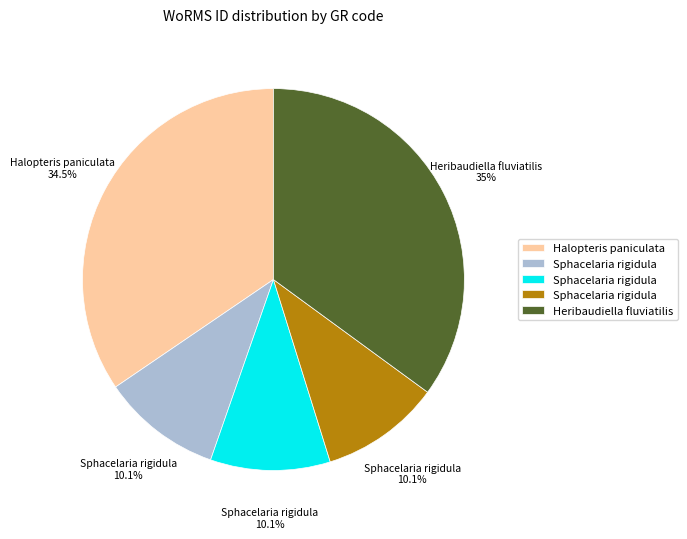

Does any single category account for the majority?

No